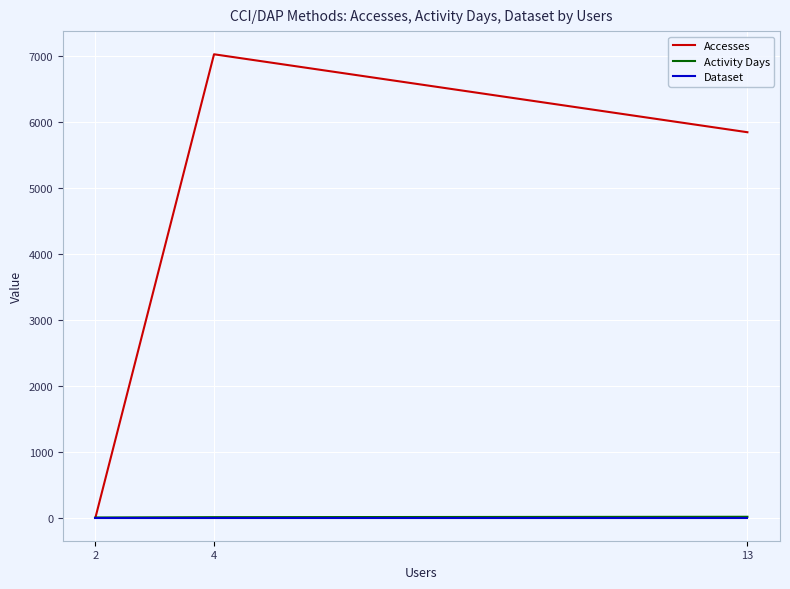

Which series changed the most between 4 and 2?

Accesses